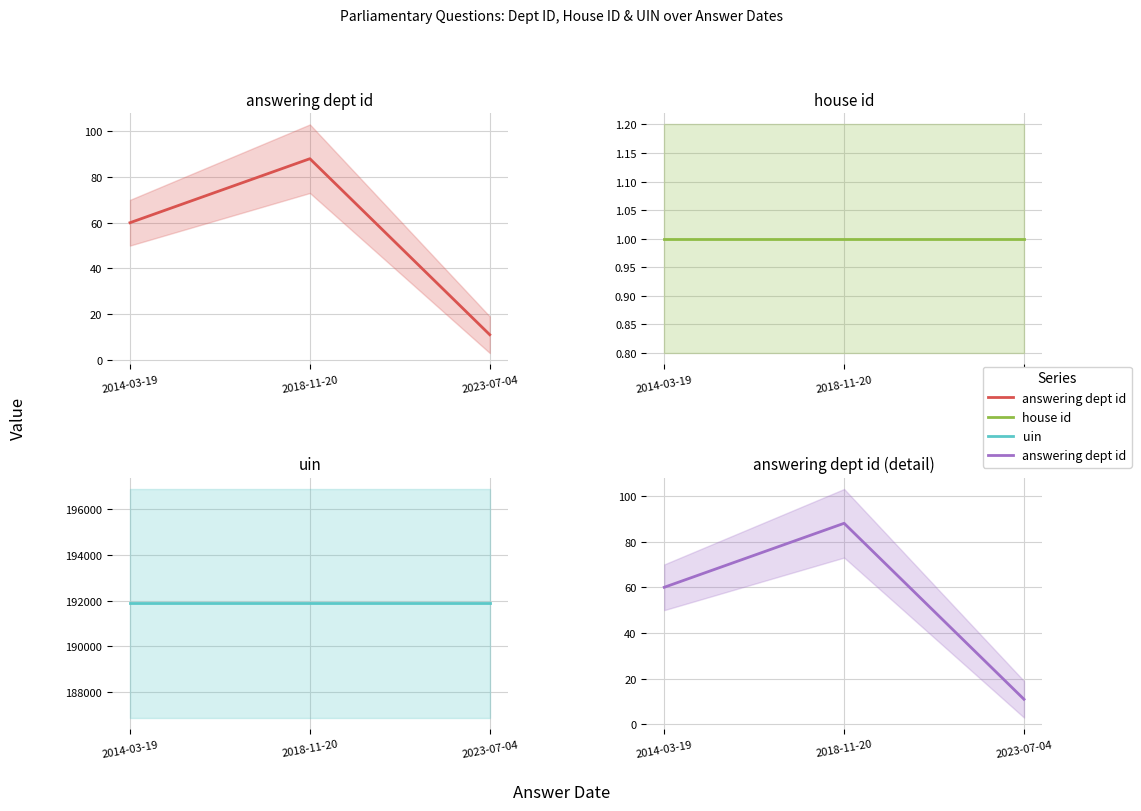

What is the greatest value displayed?

191883